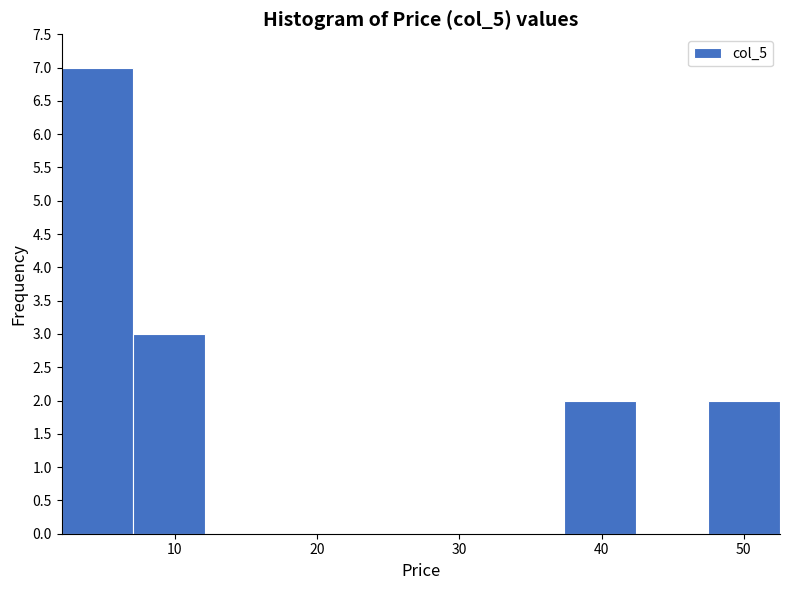

How tall is the bar that spans 47 to 53 on the x-axis? Neither the bar edges nor the heights are printed on the chart, so give them approximately, as read against the axes.

2